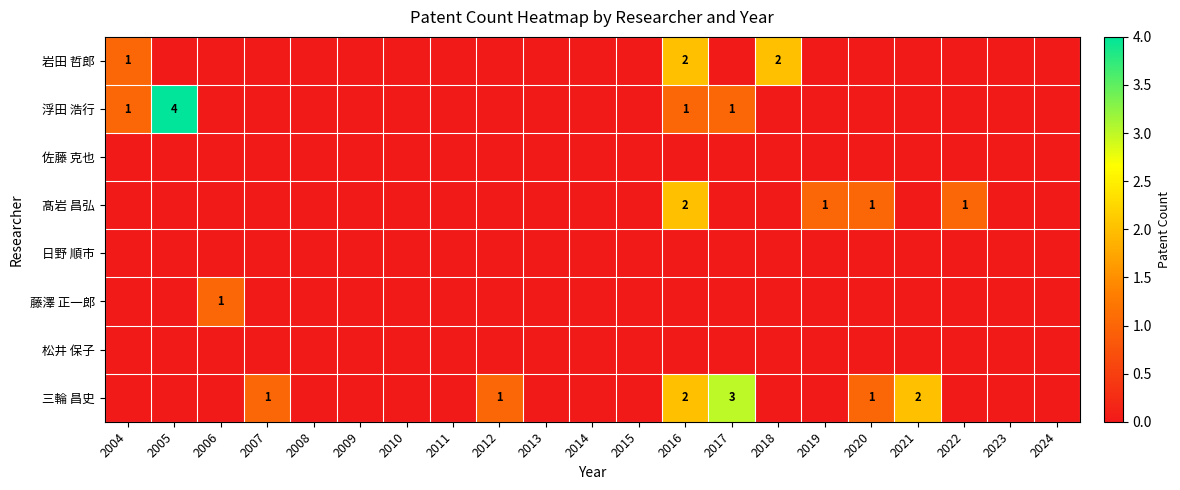

True or false: 髙岩 昌弘 has a value of 1 at 2020.

True